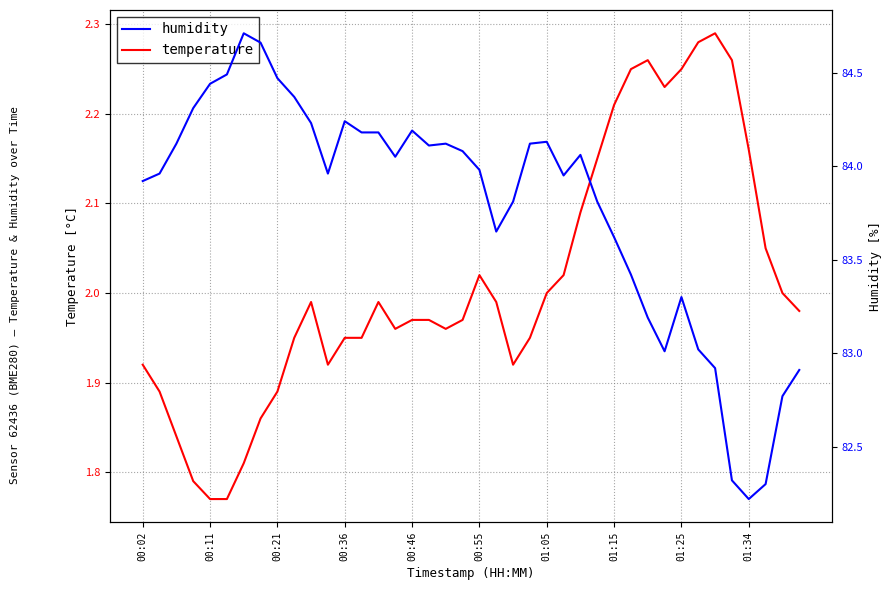

Reading right to left, list all the values displayed in this chart.

temperature: 2.0	2.0	2.0	2.2	2.3	2.3	2.3	2.2	2.2	2.3	2.2	2.2	2.1	2.1	2.0	2.0	1.9	1.9	2.0	2.0	2.0	2.0	2.0	2.0	2.0	2.0	1.9	1.9	1.9	2.0	1.9	1.9	1.9	1.8	1.8	1.8	1.8	1.8	1.9	1.9
humidity: 82.9	82.8	82.3	82.2	82.3	82.9	83.0	83.3	83.0	83.2	83.4	83.6	83.8	84.1	84.0	84.1	84.1	83.8	83.7	84.0	84.1	84.1	84.1	84.2	84.0	84.2	84.2	84.2	84.0	84.2	84.4	84.5	84.7	84.7	84.5	84.4	84.3	84.1	84.0	83.9